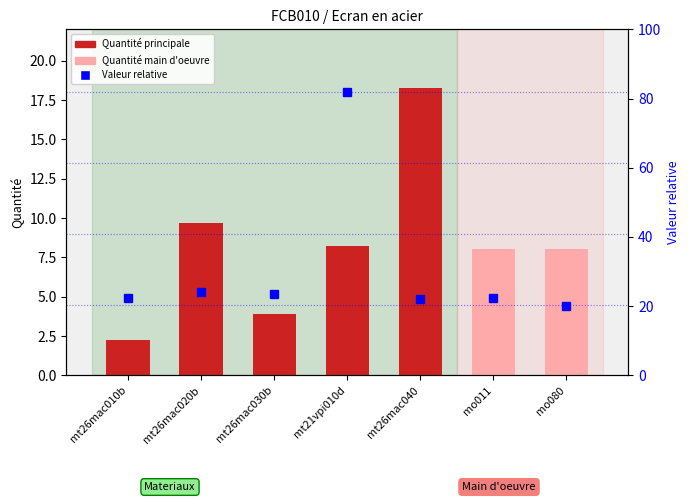

List the series in order of their overall mean, lowest first.

Quantité, Valeur relative